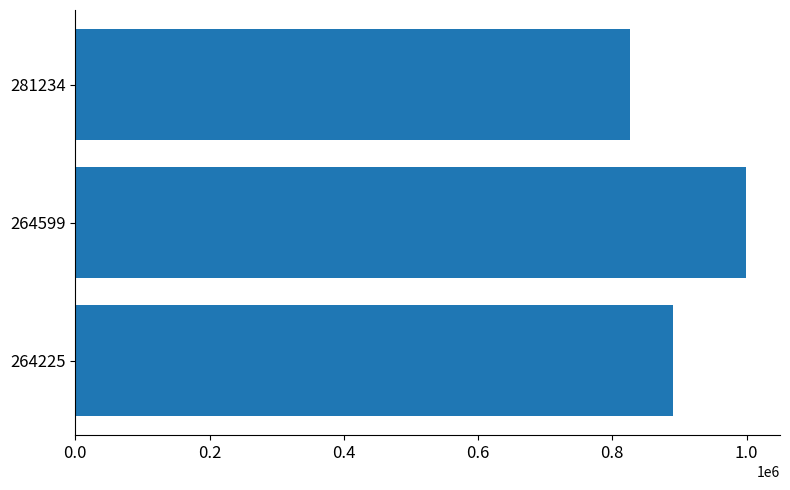

What is the smallest value displayed?

826338